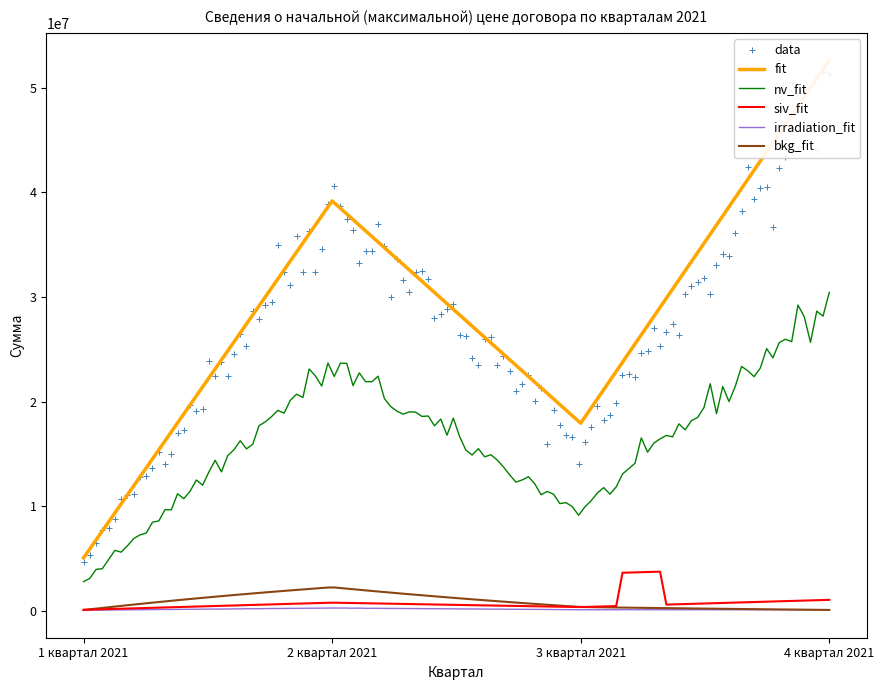

The value of fit at 1 квартал 2021 is 3021409.2. True or false?

False